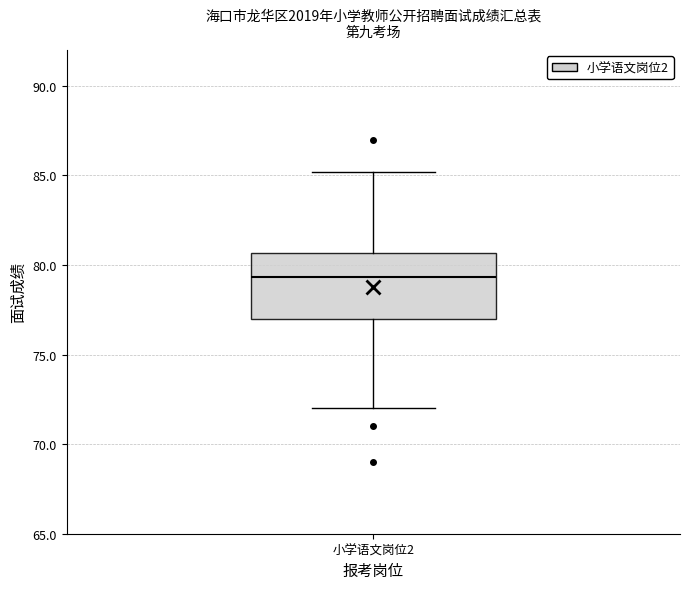

Read this box plot against the y-axis: the position of the median line, the range covered by the box, and the ends of both whiskers. The values are not printed on the chart, so give them approximately, as read against the axis.

median 79.5, box 77.0 to 80.5, whiskers 72.0 to 85.0